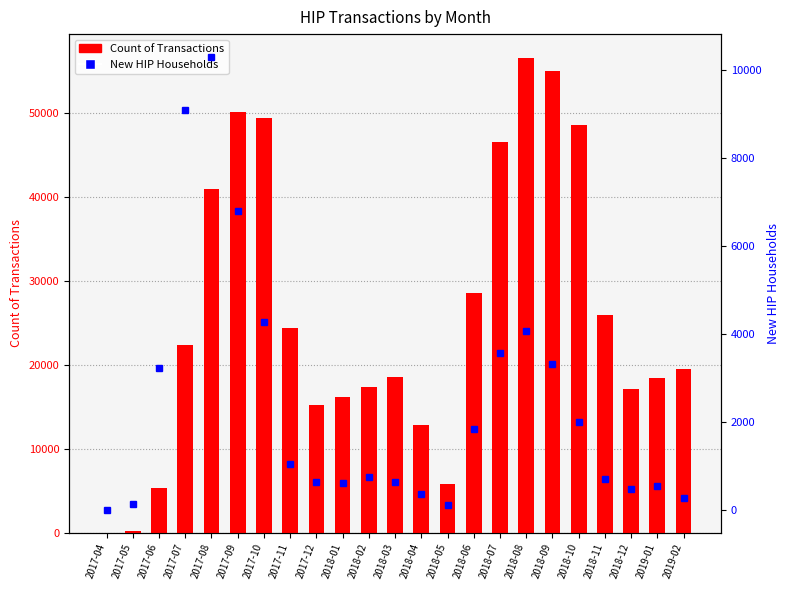

Reading right to left, extract all data points from this chart.

Count of Transactions: 19480	18471	17161	25977	48596	55031	56610	46607	28619	5848	12857	18555	17349	16200	15282	24367	49434	50126	40967	22332	5387	237	12
New HIP Households: 274	554	486	719	1999	3334	4079	3569	1859	115	375	644	761	634	650	1060	4283	6791	10299	9094	3244	135	7